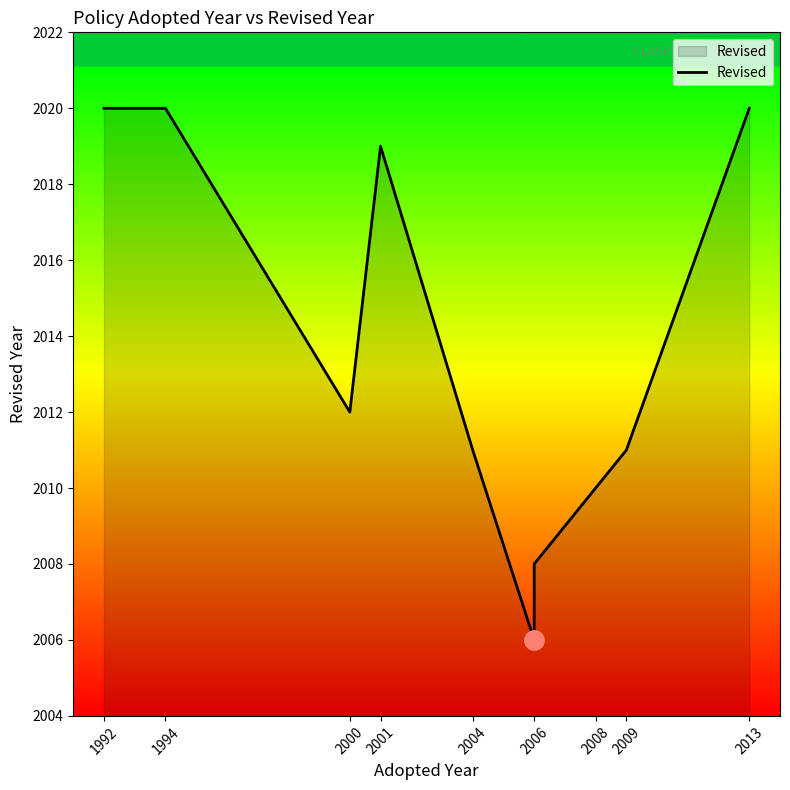

At which label is the value closest to 2013?

2000